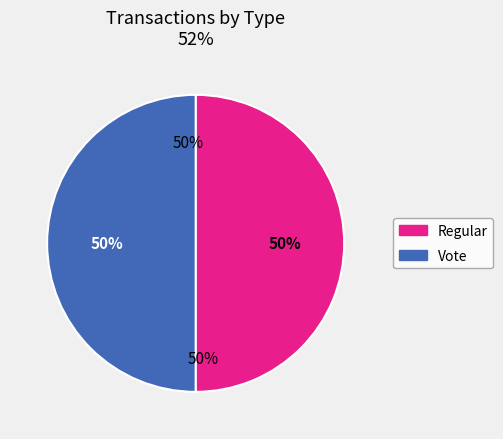

Which slice is the smallest?

Vote